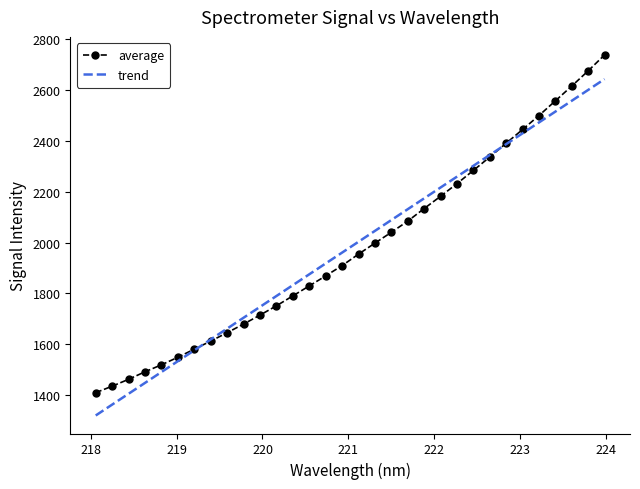

What is the minimum value shown in the chart?

1319.5